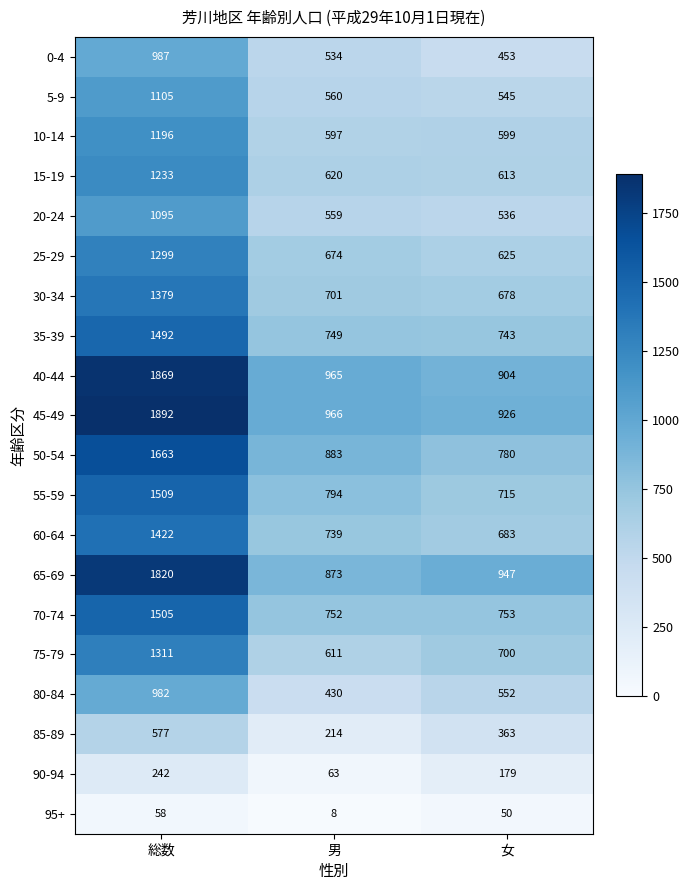

True or false: 10-14 has a value of 1071 at 男.

False